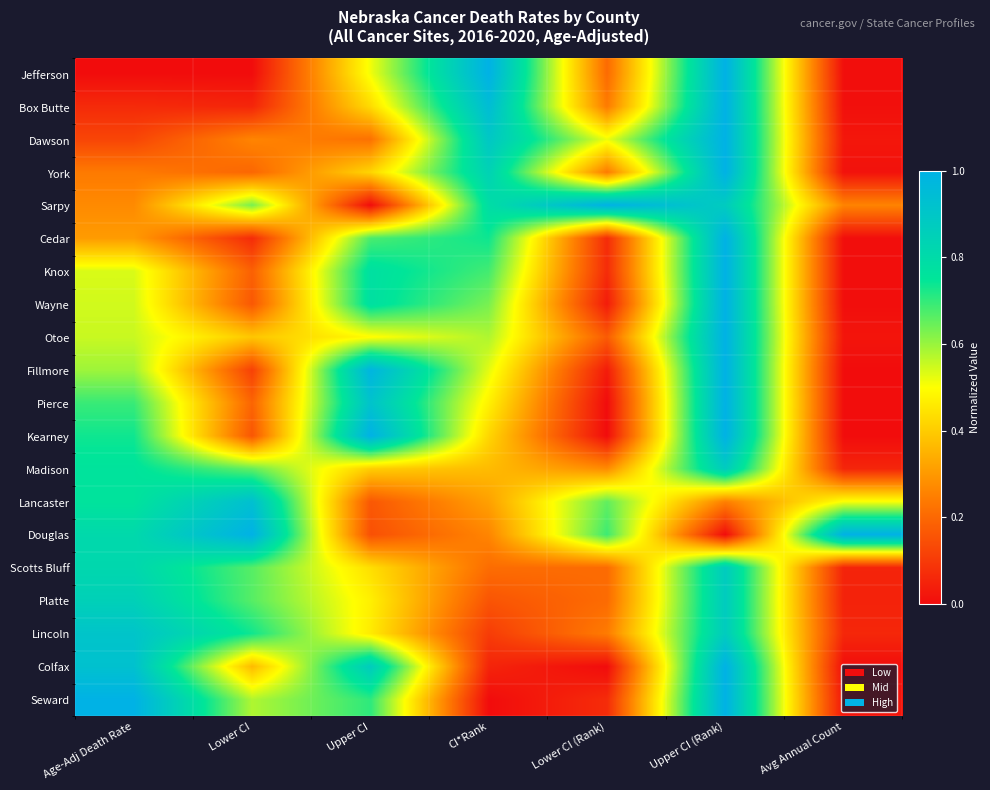

Reading right to left, list all the values displayed in this chart.

Jefferson: Avg Annual Count=0.0	Upper CI (Rank)=1.0	Lower CI (Rank)=0.2	CI*Rank=1.0	Upper CI=0.5	Lower CI=0.0	Age-Adj Death Rate=0.0
Box Butte: Avg Annual Count=0.0	Upper CI (Rank)=1.0	Lower CI (Rank)=0.2	CI*Rank=0.9	Upper CI=0.4	Lower CI=0.1	Age-Adj Death Rate=0.1
Dawson: Avg Annual Count=0.0	Upper CI (Rank)=1.0	Lower CI (Rank)=0.5	CI*Rank=0.9	Upper CI=0.2	Lower CI=0.3	Age-Adj Death Rate=0.1
York: Avg Annual Count=0.0	Upper CI (Rank)=1.0	Lower CI (Rank)=0.2	CI*Rank=0.8	Upper CI=0.4	Lower CI=0.2	Age-Adj Death Rate=0.2
Sarpy: Avg Annual Count=0.3	Upper CI (Rank)=0.9	Lower CI (Rank)=1.0	CI*Rank=0.8	Upper CI=0.0	Lower CI=0.6	Age-Adj Death Rate=0.3
Cedar: Avg Annual Count=0.0	Upper CI (Rank)=1.0	Lower CI (Rank)=0.1	CI*Rank=0.7	Upper CI=0.7	Lower CI=0.1	Age-Adj Death Rate=0.3
Knox: Avg Annual Count=0.0	Upper CI (Rank)=1.0	Lower CI (Rank)=0.1	CI*Rank=0.7	Upper CI=0.8	Lower CI=0.2	Age-Adj Death Rate=0.5
Wayne: Avg Annual Count=0.0	Upper CI (Rank)=1.0	Lower CI (Rank)=0.0	CI*Rank=0.6	Upper CI=0.8	Lower CI=0.2	Age-Adj Death Rate=0.5
Otoe: Avg Annual Count=0.0	Upper CI (Rank)=1.0	Lower CI (Rank)=0.2	CI*Rank=0.6	Upper CI=0.5	Lower CI=0.4	Age-Adj Death Rate=0.6
Fillmore: Avg Annual Count=0.0	Upper CI (Rank)=1.0	Lower CI (Rank)=0.0	CI*Rank=0.5	Upper CI=1.0	Lower CI=0.1	Age-Adj Death Rate=0.6
Pierce: Avg Annual Count=0.0	Upper CI (Rank)=1.0	Lower CI (Rank)=0.0	CI*Rank=0.5	Upper CI=0.9	Lower CI=0.2	Age-Adj Death Rate=0.7
Kearney: Avg Annual Count=0.0	Upper CI (Rank)=1.0	Lower CI (Rank)=0.0	CI*Rank=0.4	Upper CI=1.0	Lower CI=0.2	Age-Adj Death Rate=0.7
Madison: Avg Annual Count=0.1	Upper CI (Rank)=0.9	Lower CI (Rank)=0.3	CI*Rank=0.4	Upper CI=0.4	Lower CI=0.7	Age-Adj Death Rate=0.8
Lancaster: Avg Annual Count=0.5	Upper CI (Rank)=0.2	Lower CI (Rank)=0.7	CI*Rank=0.3	Upper CI=0.2	Lower CI=0.9	Age-Adj Death Rate=0.8
Douglas: Avg Annual Count=1.0	Upper CI (Rank)=0.0	Lower CI (Rank)=0.7	CI*Rank=0.3	Upper CI=0.1	Lower CI=1.0	Age-Adj Death Rate=0.8
Scotts Bluff: Avg Annual Count=0.1	Upper CI (Rank)=0.9	Lower CI (Rank)=0.2	CI*Rank=0.2	Upper CI=0.4	Lower CI=0.7	Age-Adj Death Rate=0.8
Platte: Avg Annual Count=0.0	Upper CI (Rank)=0.9	Lower CI (Rank)=0.2	CI*Rank=0.2	Upper CI=0.5	Lower CI=0.7	Age-Adj Death Rate=0.9
Lincoln: Avg Annual Count=0.1	Upper CI (Rank)=0.9	Lower CI (Rank)=0.2	CI*Rank=0.1	Upper CI=0.5	Lower CI=0.7	Age-Adj Death Rate=0.9
Colfax: Avg Annual Count=0.0	Upper CI (Rank)=1.0	Lower CI (Rank)=0.0	CI*Rank=0.1	Upper CI=0.9	Lower CI=0.4	Age-Adj Death Rate=0.9
Seward: Avg Annual Count=0.0	Upper CI (Rank)=1.0	Lower CI (Rank)=0.1	CI*Rank=0.0	Upper CI=0.7	Lower CI=0.6	Age-Adj Death Rate=1.0